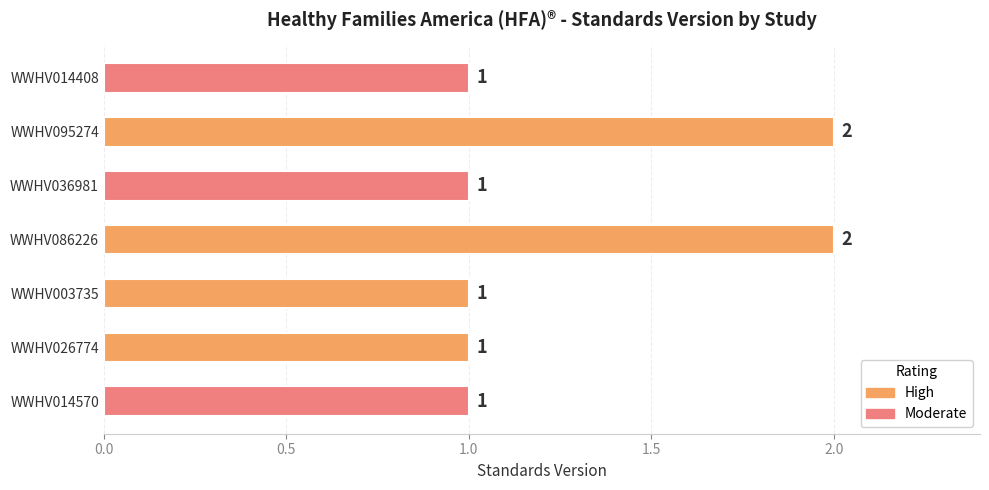

Count the values in the range 1 to 2.

7